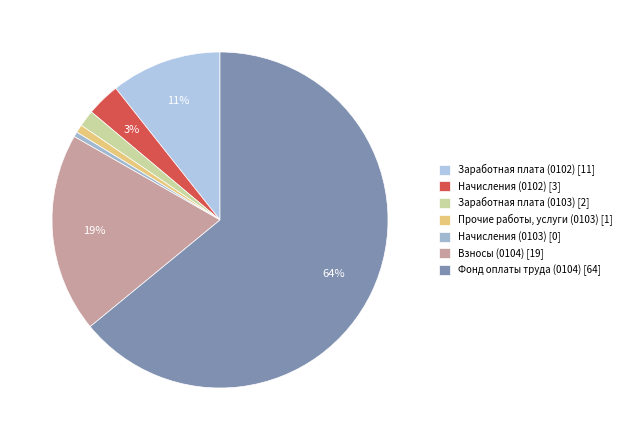

Is the sum of Взносы (0104) and Заработная плата (0103) greater than half?

No